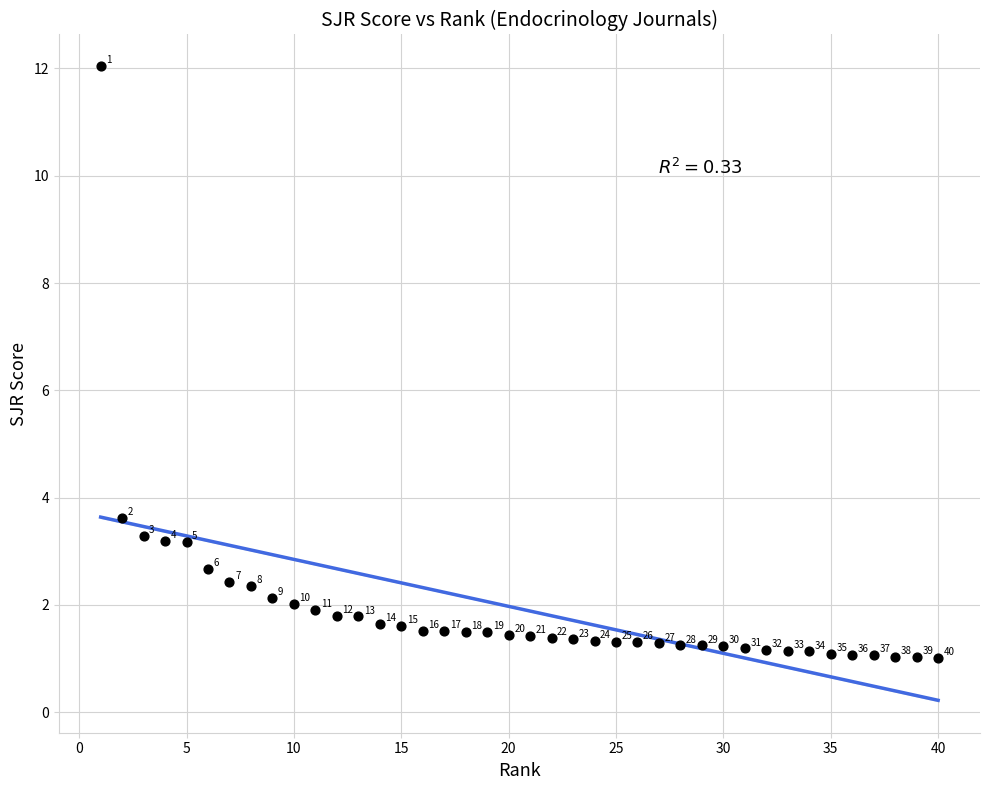

What Y value in the scatter plot is closest to 6?

3.6